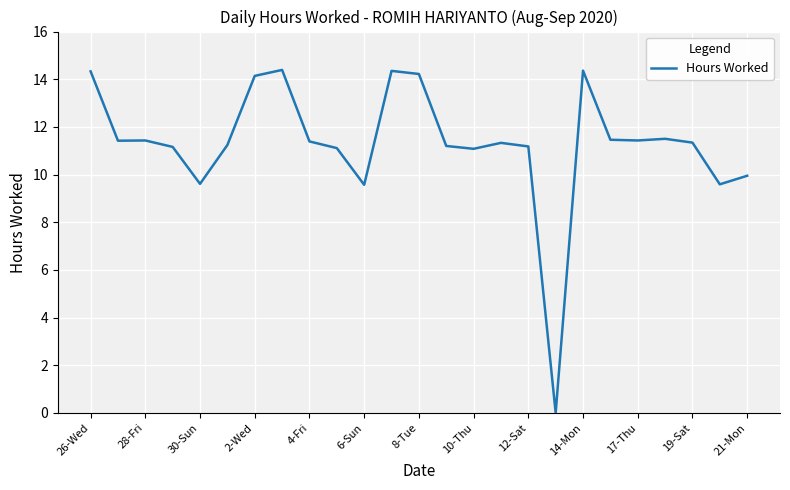

How many values exceed 11?

20